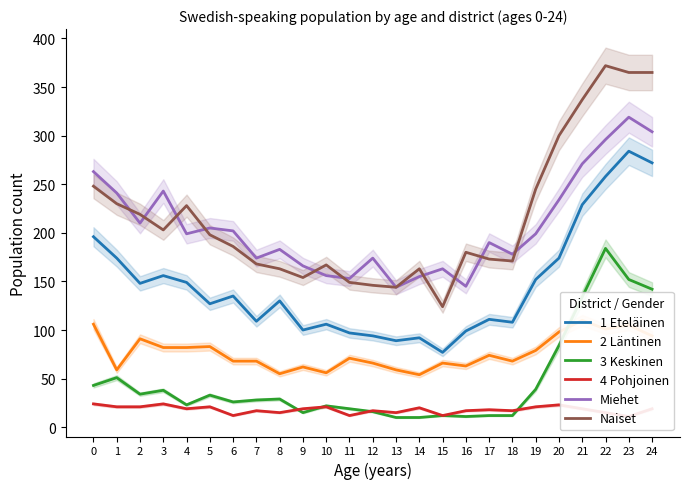

True or false: 3 Keskinen and 4 Pohjoinen intersect in this chart.

True